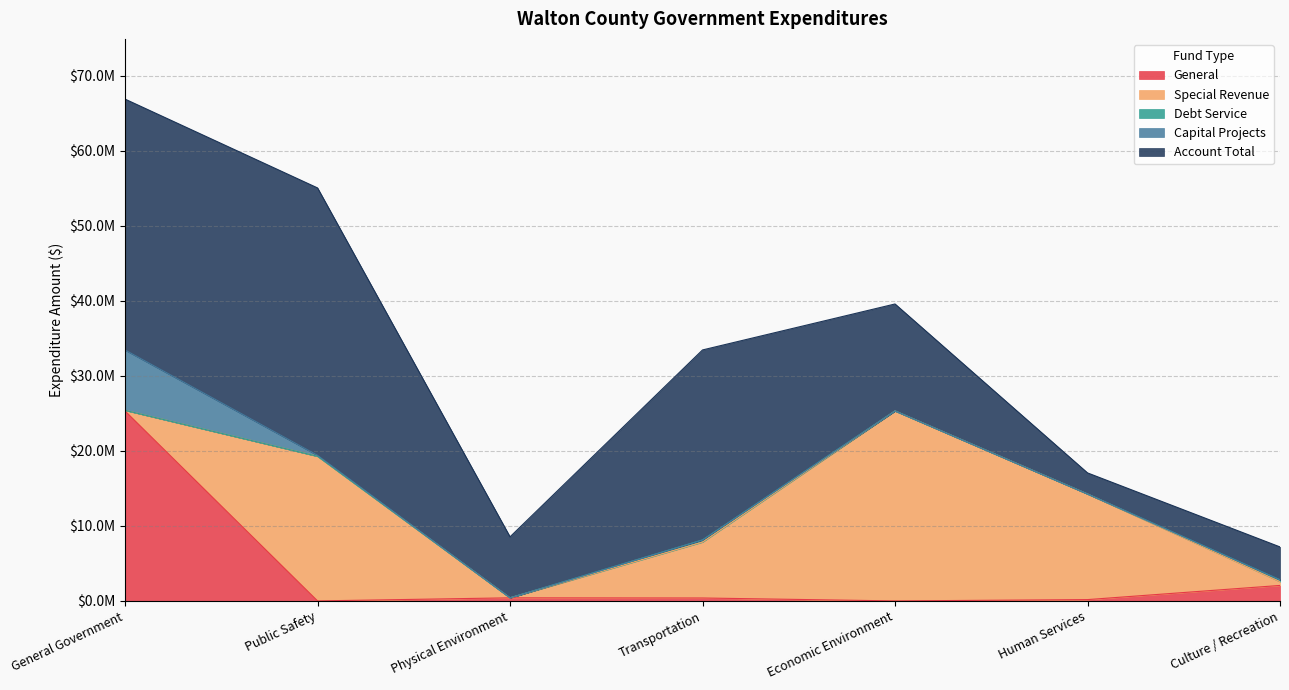

How many data points in Capital Projects are above 0?

2